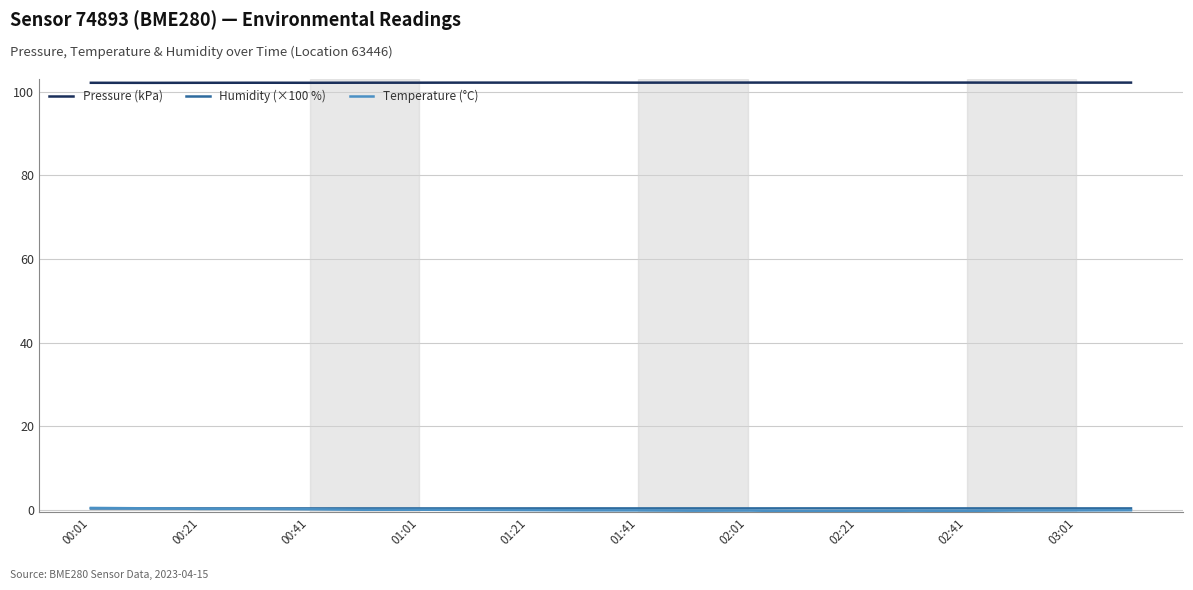

Which series has the largest total across all categories?

Pressure (kPa)